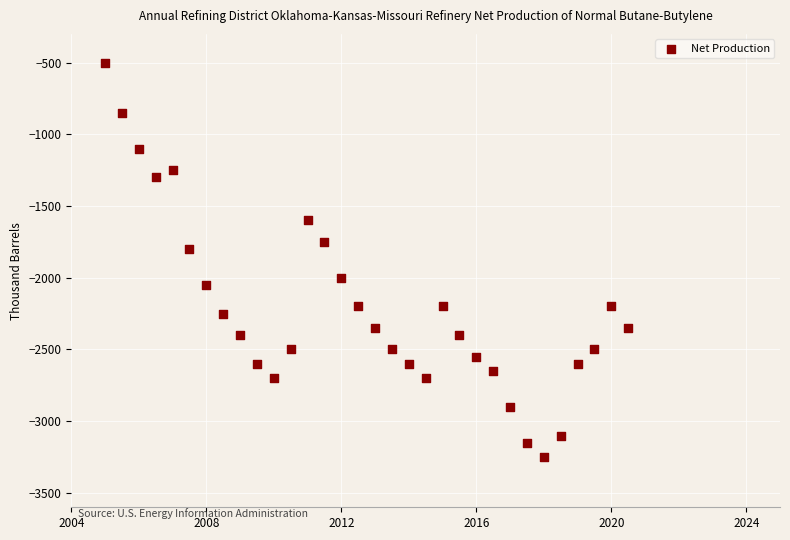

What is the range of Y values (max minus min)?

2750